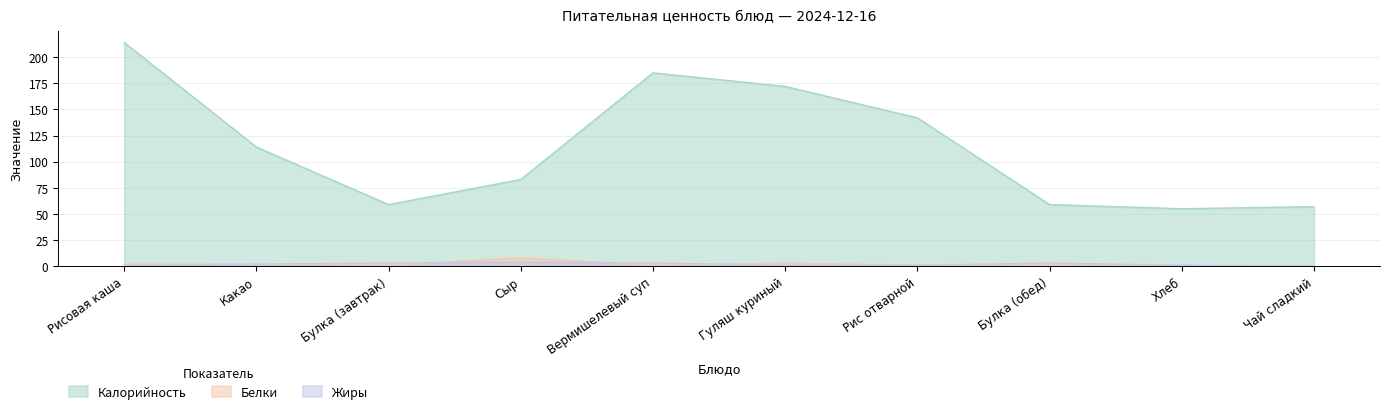

Which series has the widest spread of values?

Калорийность